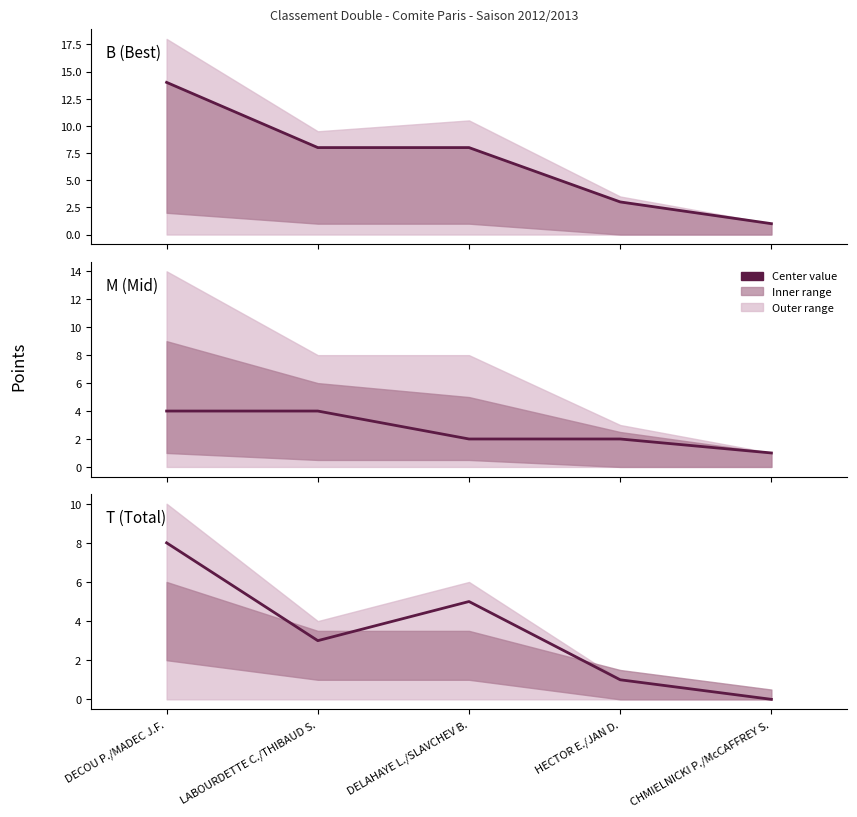

Where does the T (Total) series first go above 3?

DECOU P./MADEC J.F.